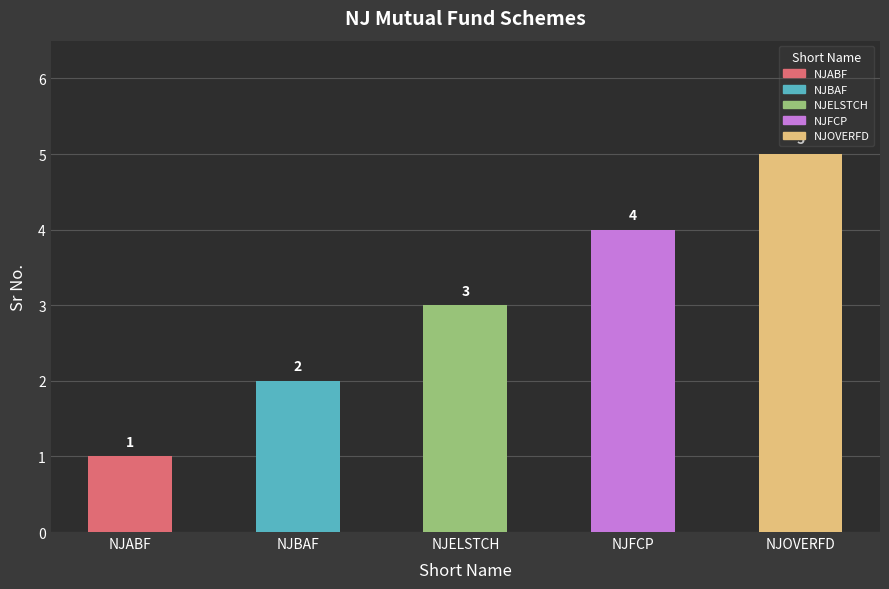

What position from the left is NJELSTCH?

3